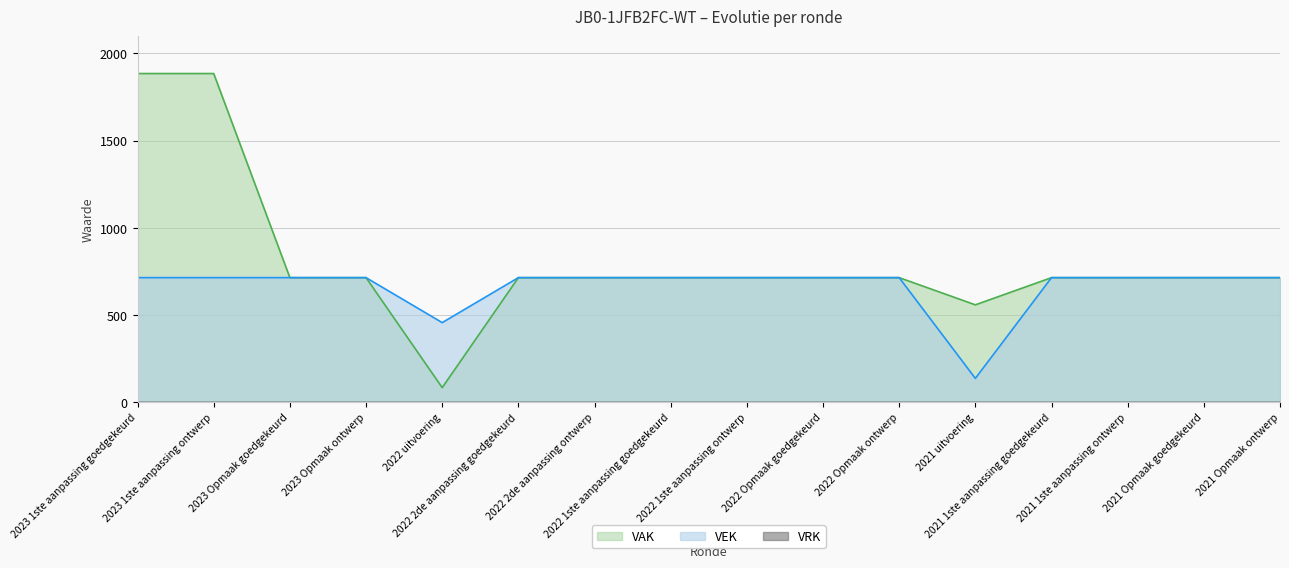

What is the lowest value of the VEK series?

136